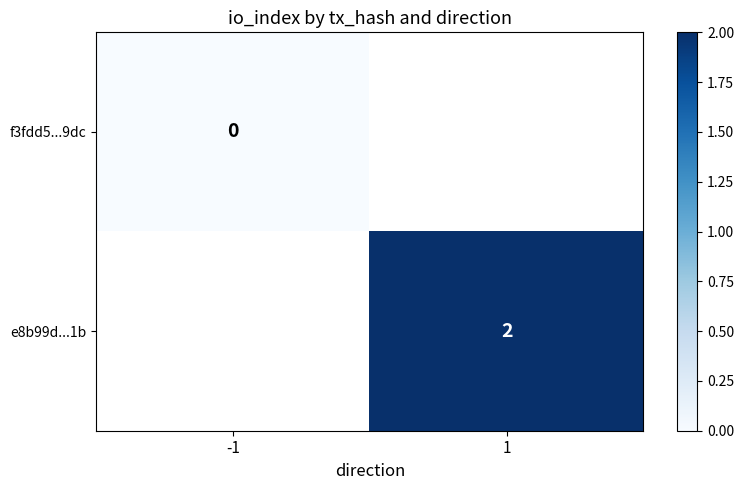

Is the value of e8b99d...1b at 1 greater than the value of f3fdd5...9dc at -1?

Yes